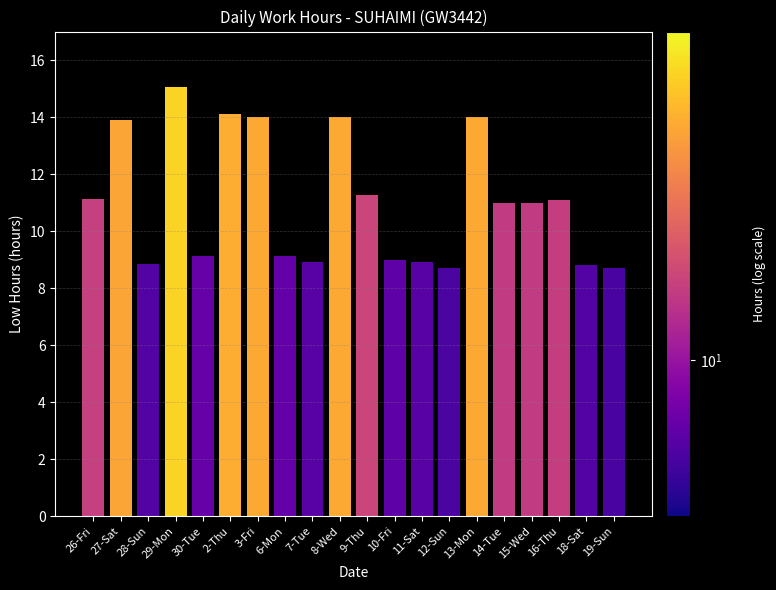

How many data points does each series have?

20